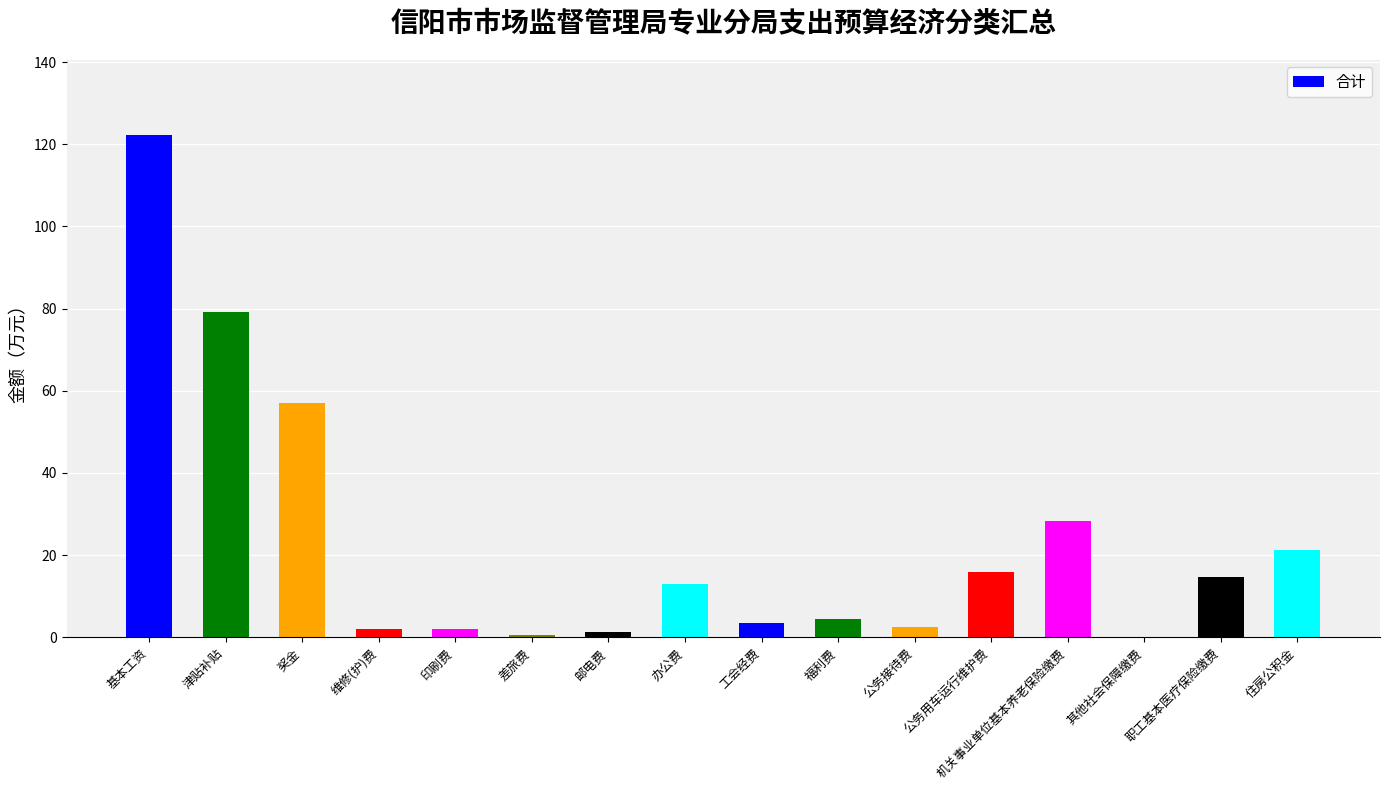

What is the greatest value displayed?

122.2